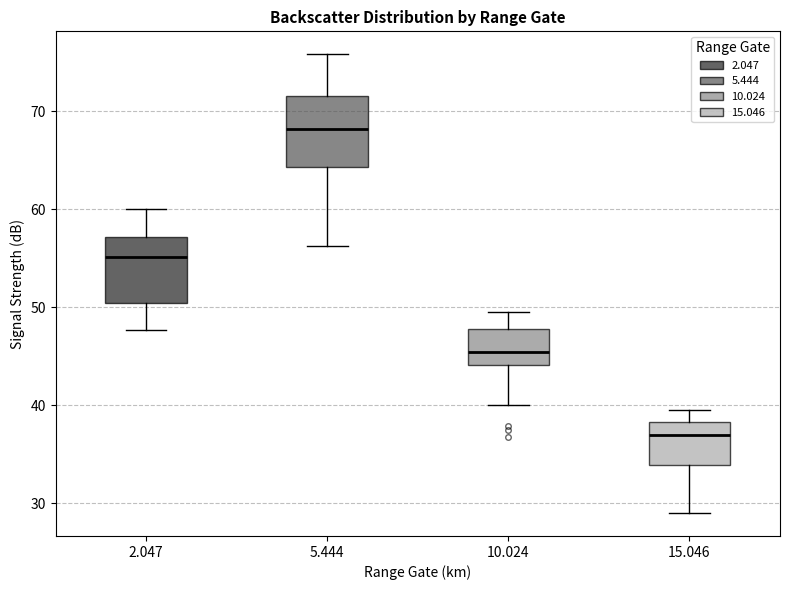

Which box's median line is the lowest?

15.046